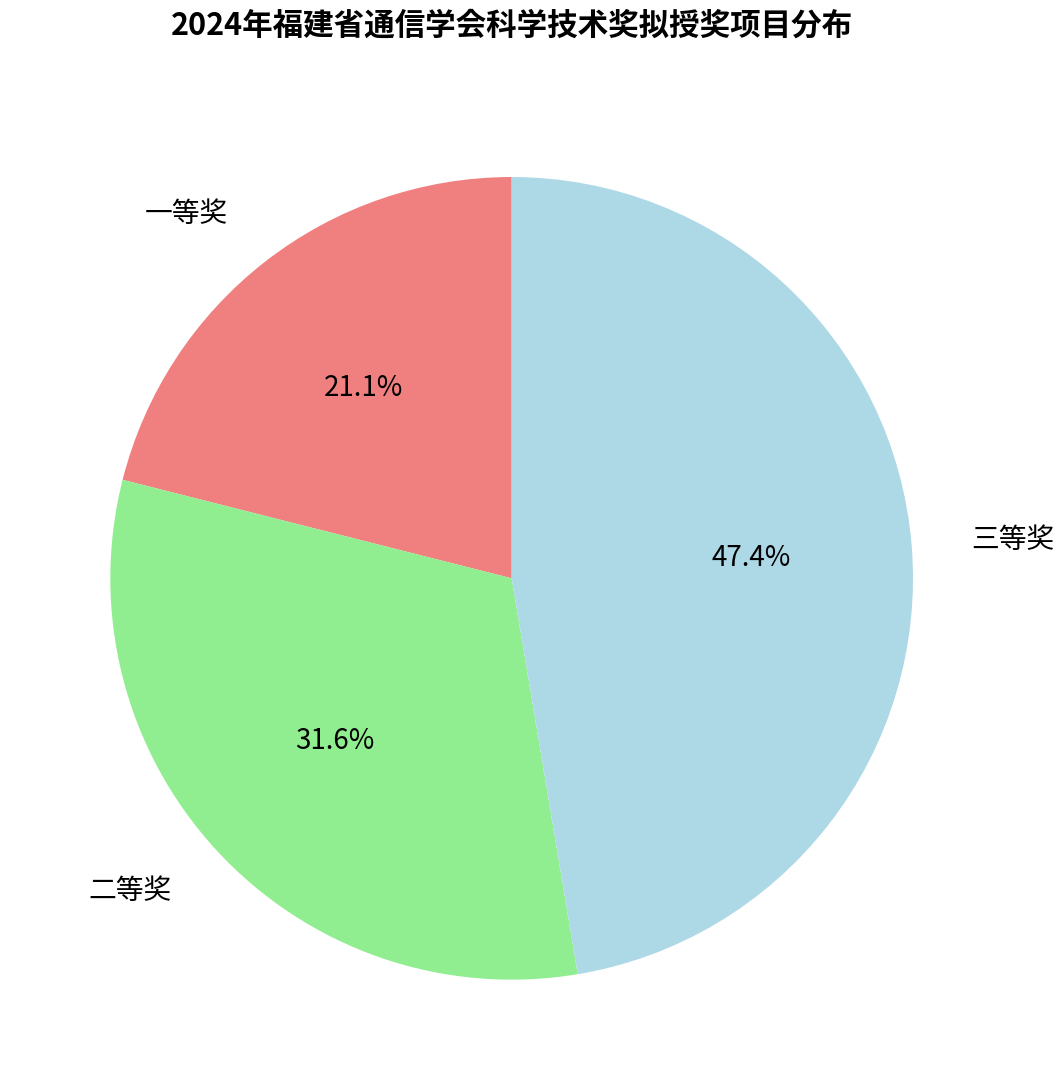

Is it true that 一等奖 is 27% of the pie?

False